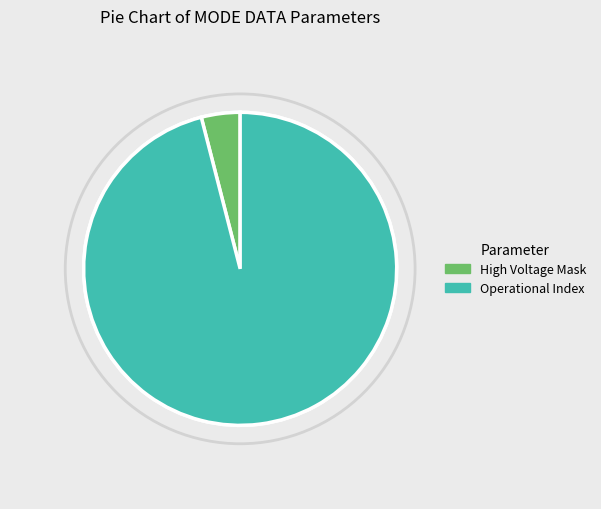

Does Operational Index represent more than half of the total?

Yes